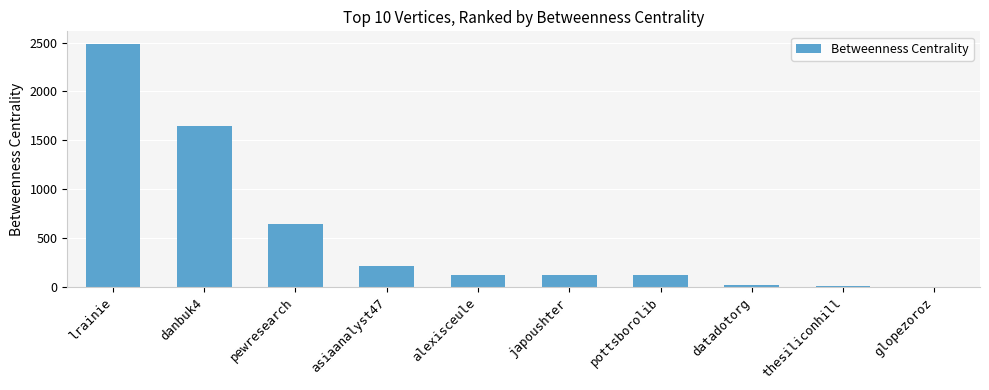

What is the maximum value shown in the chart?

2490.0